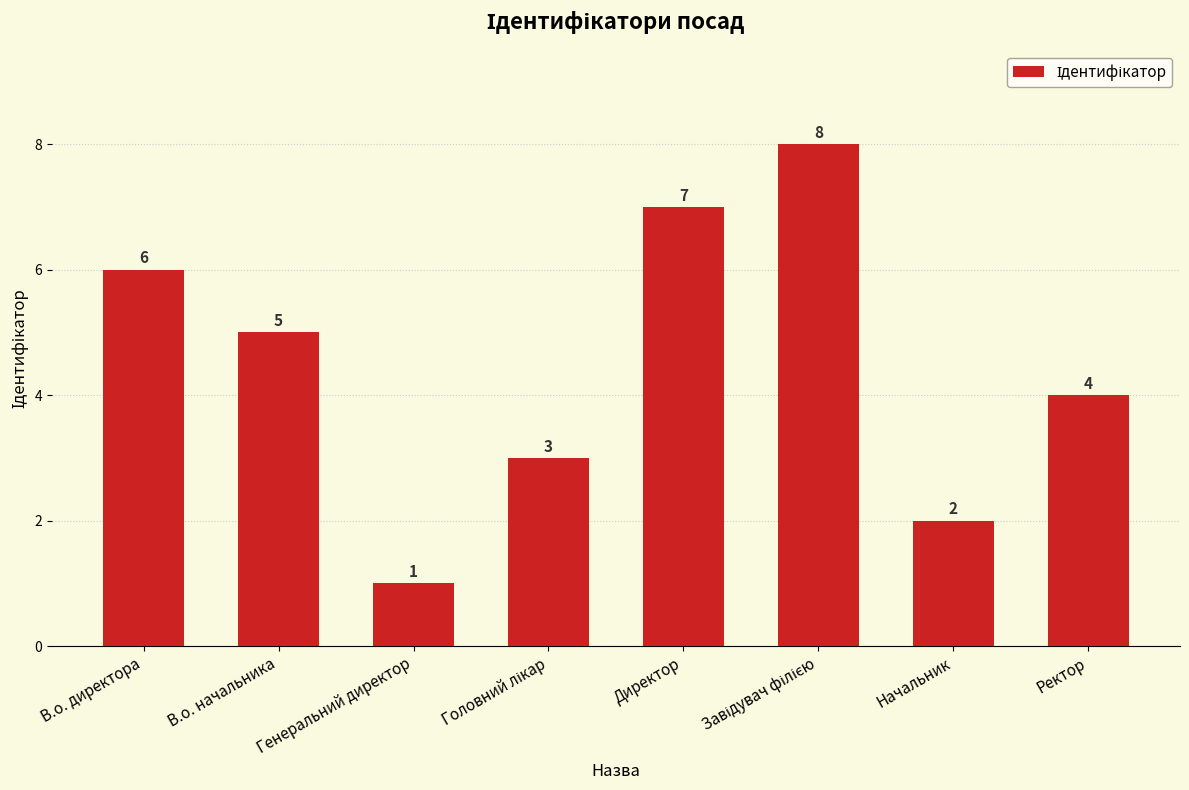

Are the bars horizontal?

No